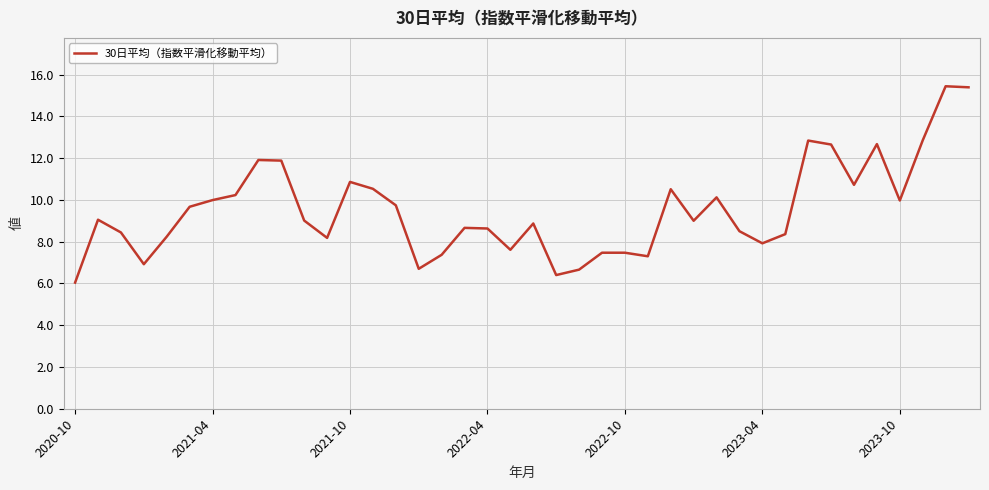

What is the difference between the maximum and minimum values?

9.4